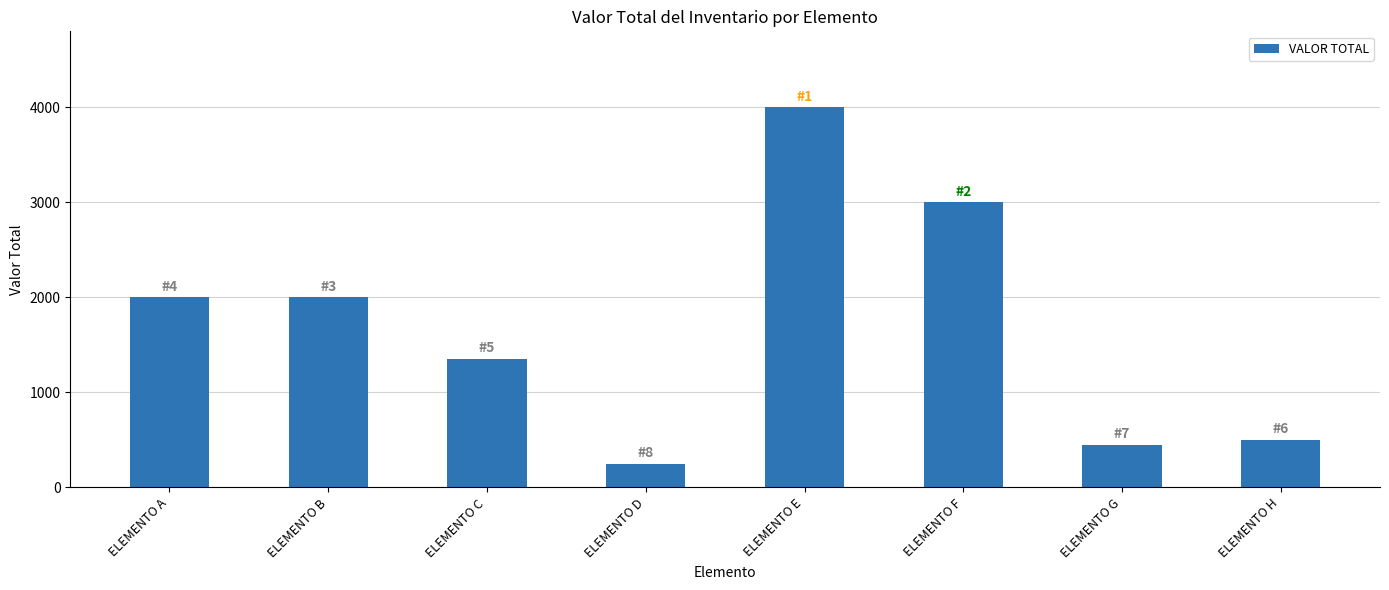

The value at ELEMENTO B is 2000. True or false?

True